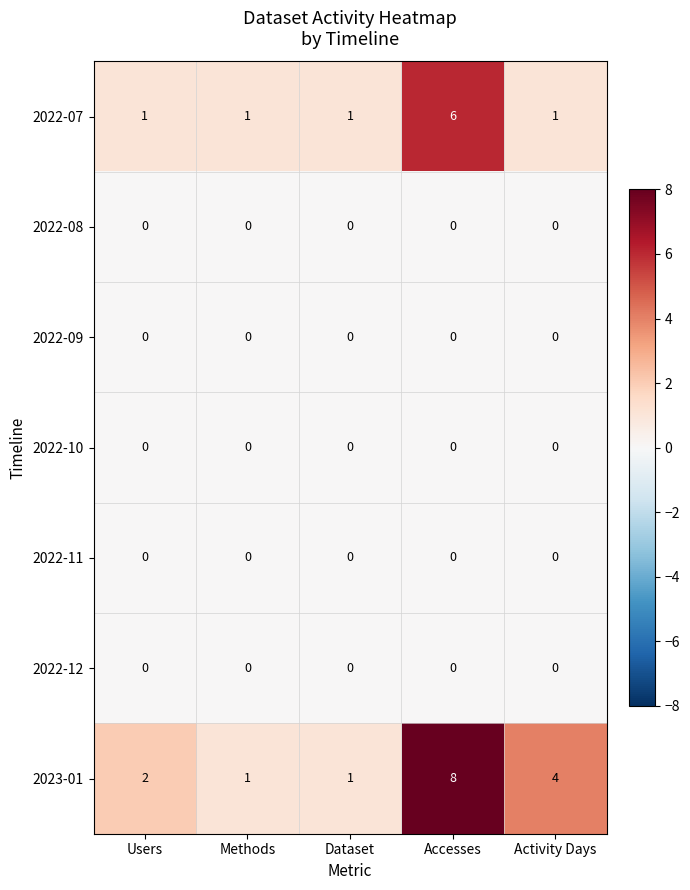

What is the difference between the highest and lowest values at Accesses?

8